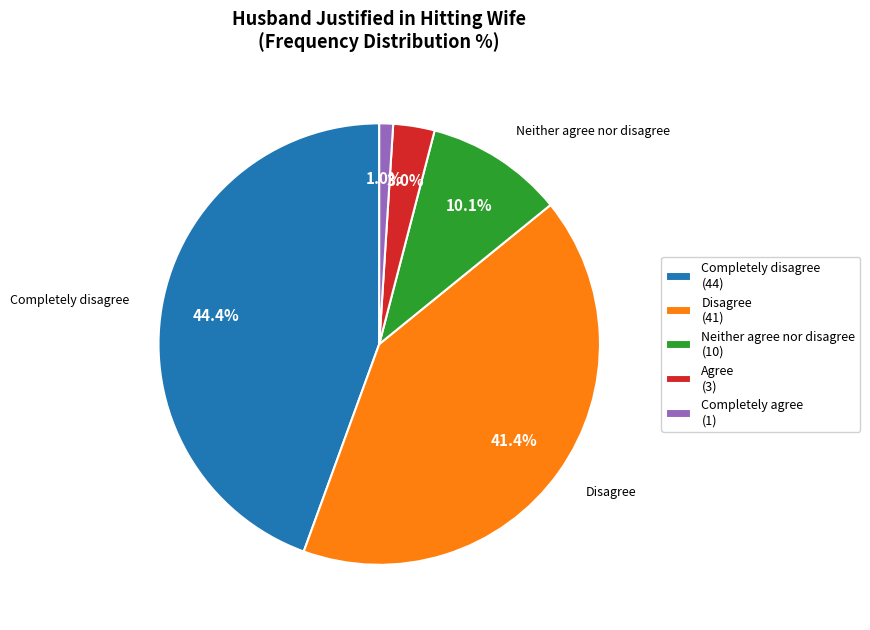

Combined, what portion of the pie is Completely agree and Neither agree nor disagree?

11.1%